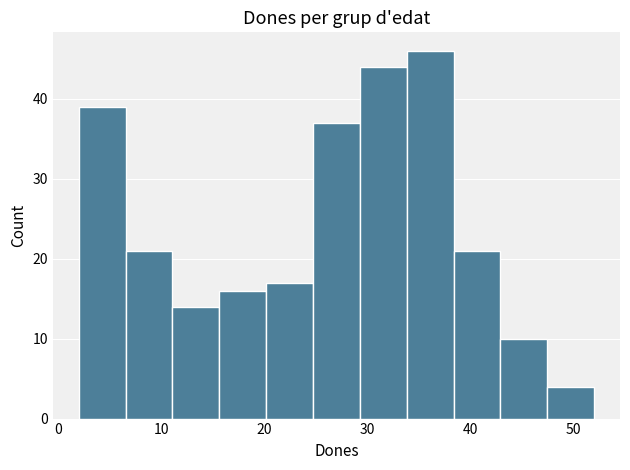

How tall is the bar that spans 20 to 25 on the x-axis? Neither the bar edges nor the heights are printed on the chart, so give them approximately, as read against the axes.

17